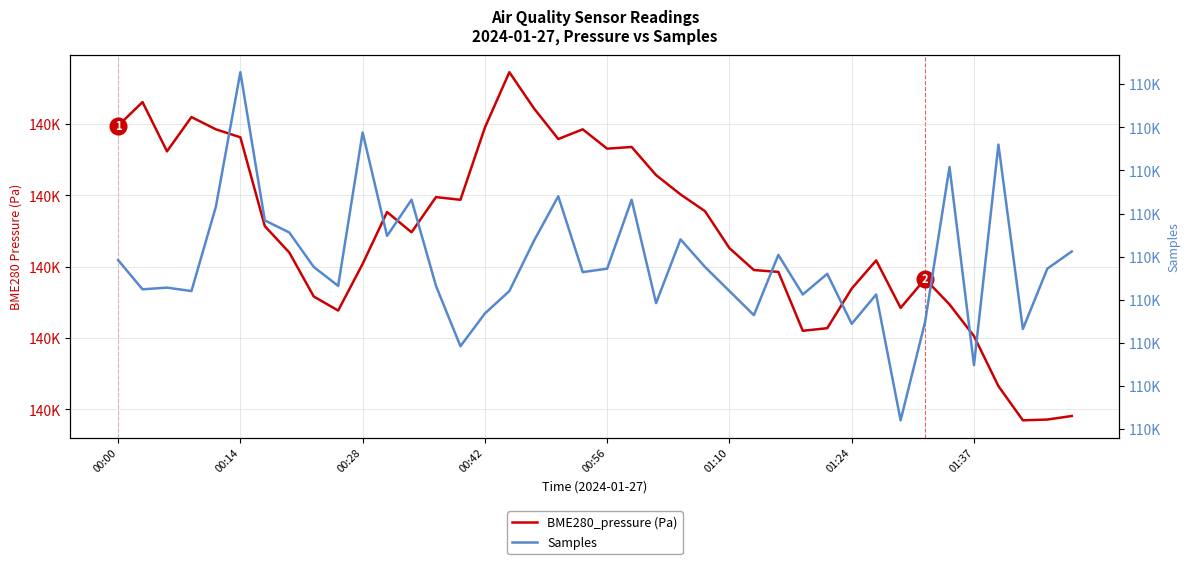

How many lines are shown in the chart?

2